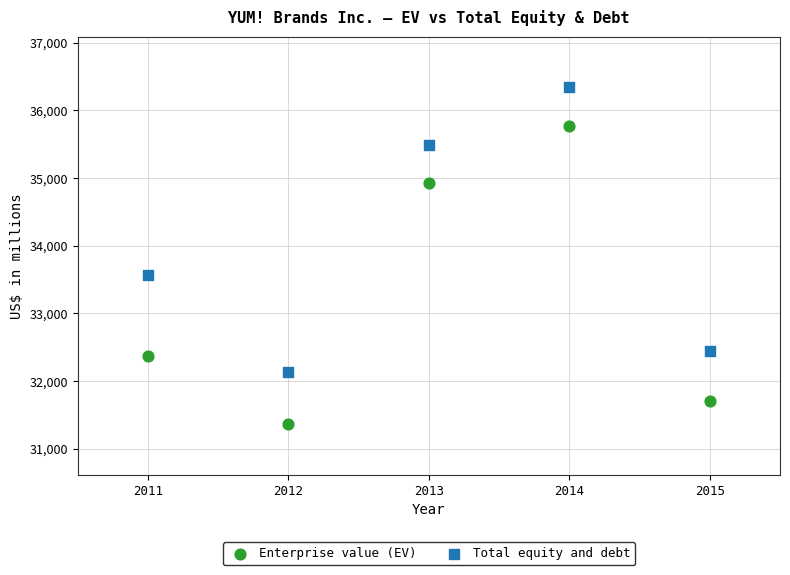

Across all series, what Y value is closest to 33851?

33567